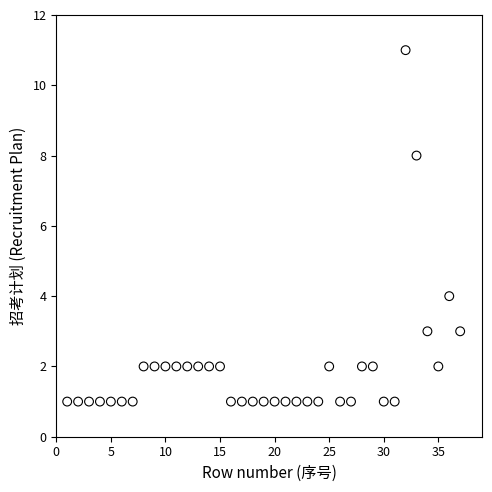

What is the range of Y values (max minus min)?

10